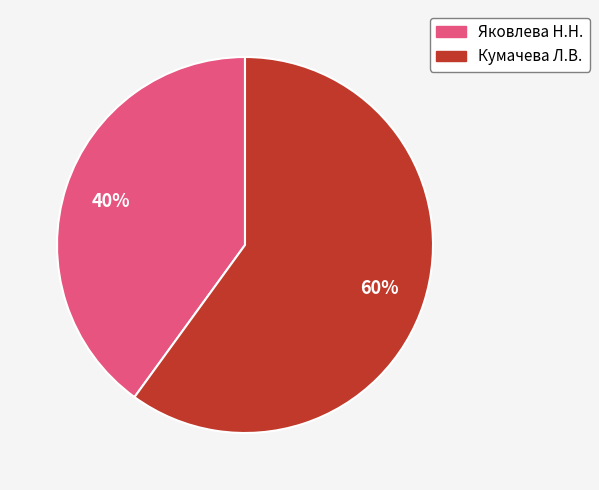

The Кумачева Л.В. slice represents 69% of the pie. True or false?

False